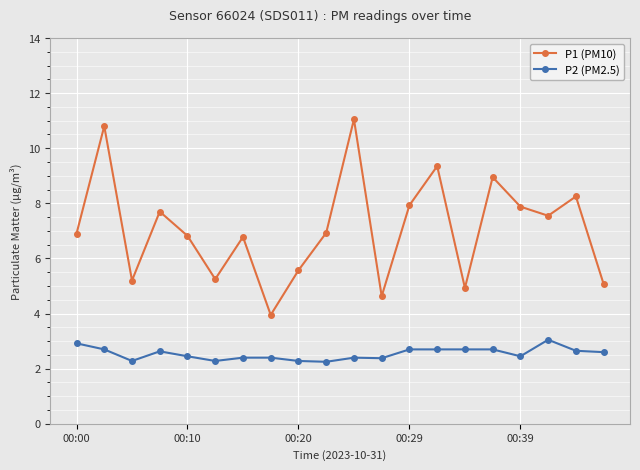

True or false: P2 (PM2.5) and P1 (PM10) intersect in this chart.

False